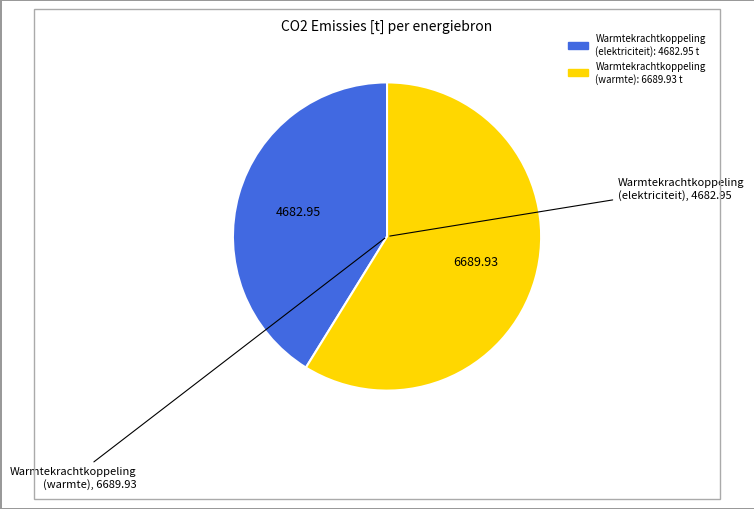

Is there any slice that represents more than half of the pie?

Yes